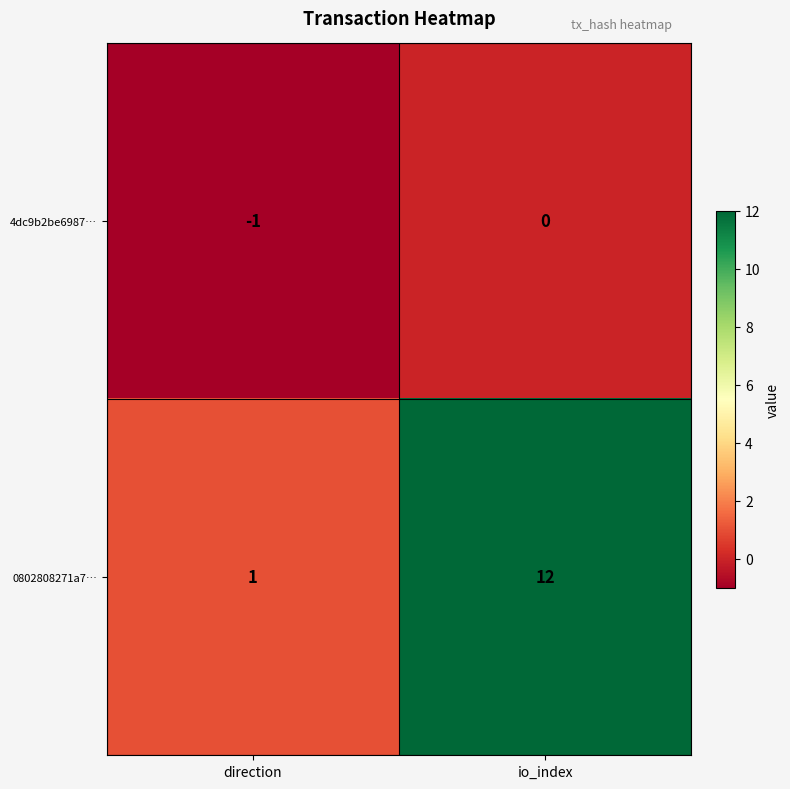

Between direction and io_index, which series saw the biggest shift?

0802808271a7…